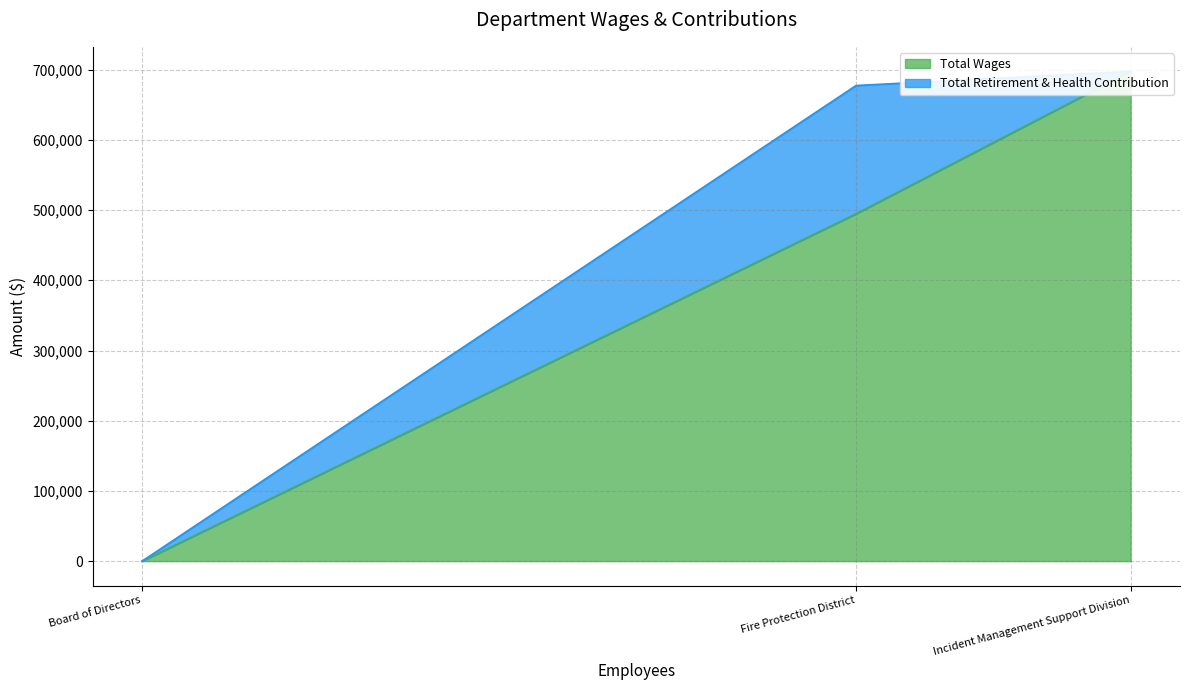

Count the number of categories in the chart.

3